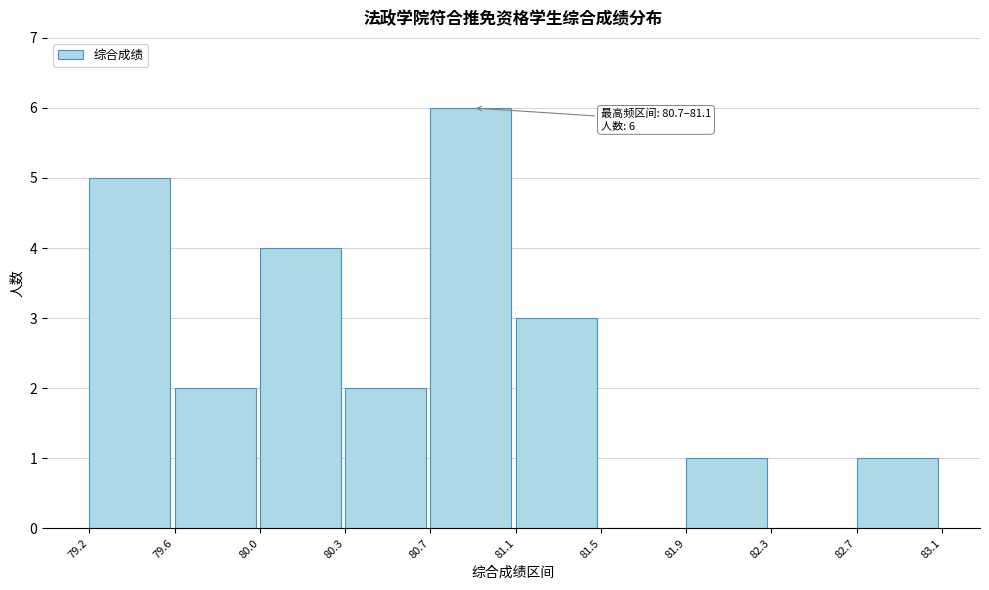

Reading left to right, transcribe all the data shown in this chart.

79.2=5	79.6=2	80.0=4	80.3=2	80.7=6	81.1=3	81.5=0	81.9=1	82.3=0	82.7=1